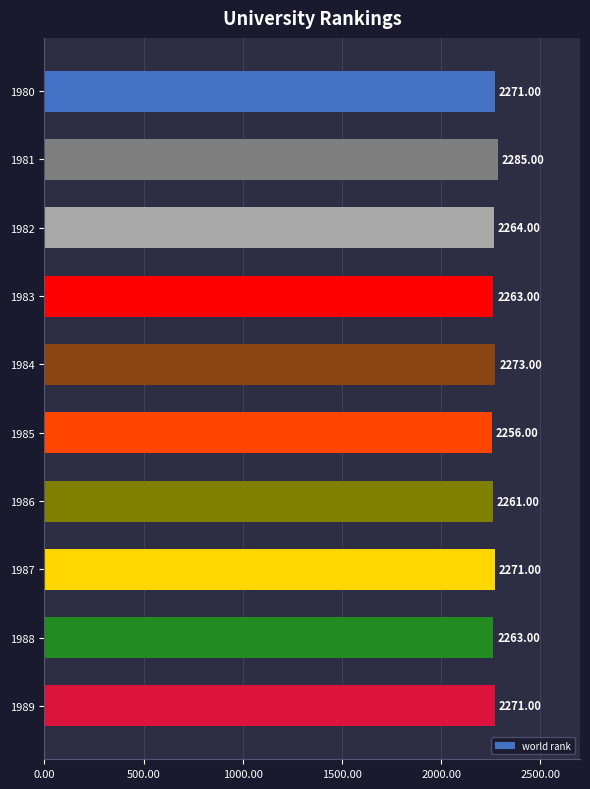

Between 1981 and 1988, which is larger?

1981